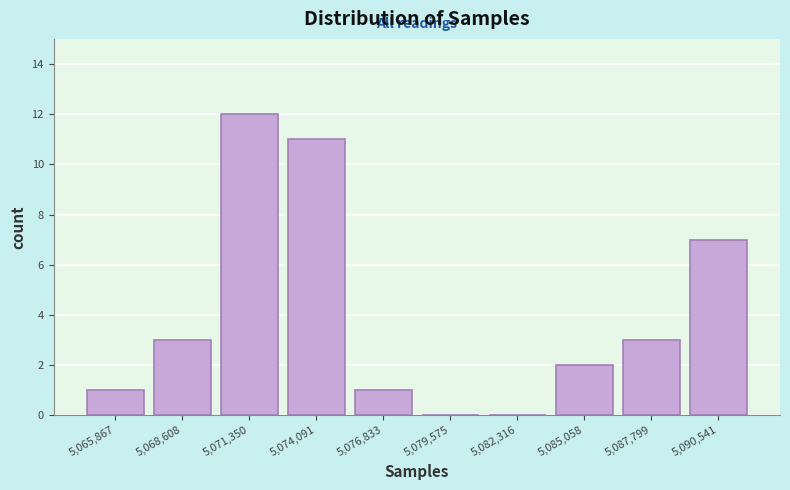

Reading right to left, list all the values displayed in this chart.

5,090,541=7	5,087,799=3	5,085,058=2	5,082,316=0	5,079,575=0	5,076,833=1	5,074,091=11	5,071,350=12	5,068,608=3	5,065,867=1